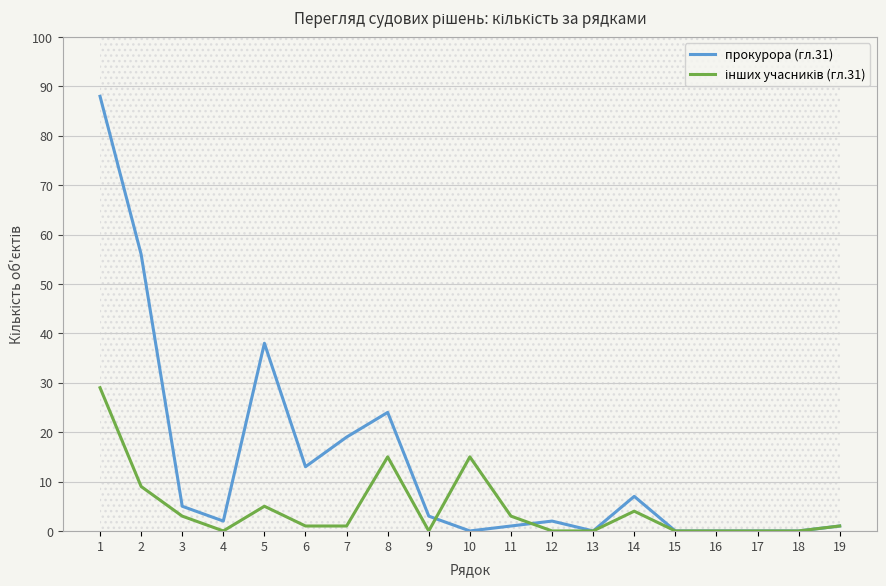

The value of інших учасників (гл.31) at 6 is 1. True or false?

True